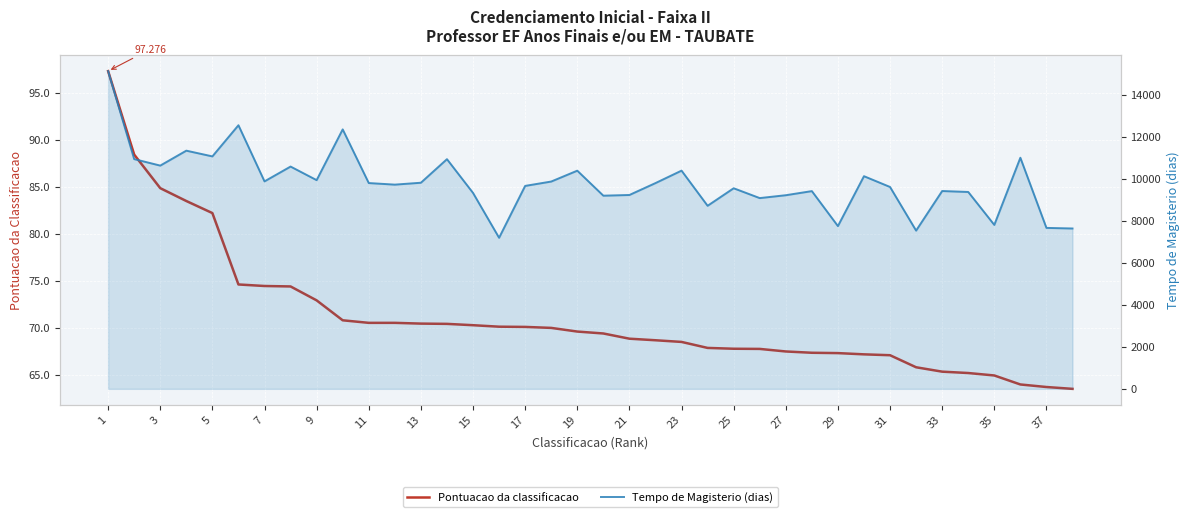

At how many categories does at least one series exceed 7210?

37